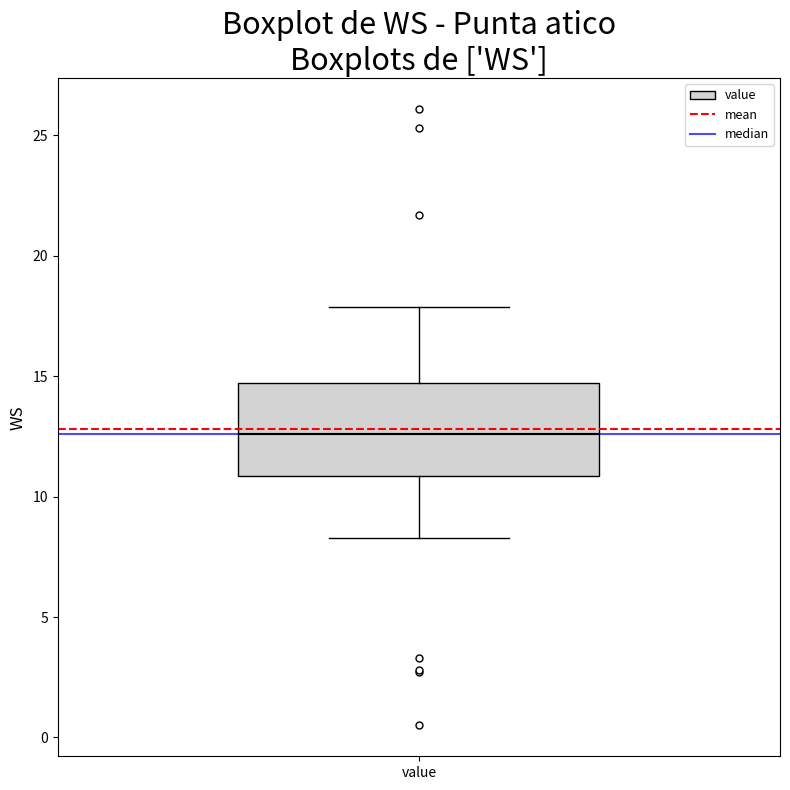

Where does the lower whisker of the box for value end on the y-axis? The values are not printed on the chart, so give them approximately, as read against the axis.

8.5